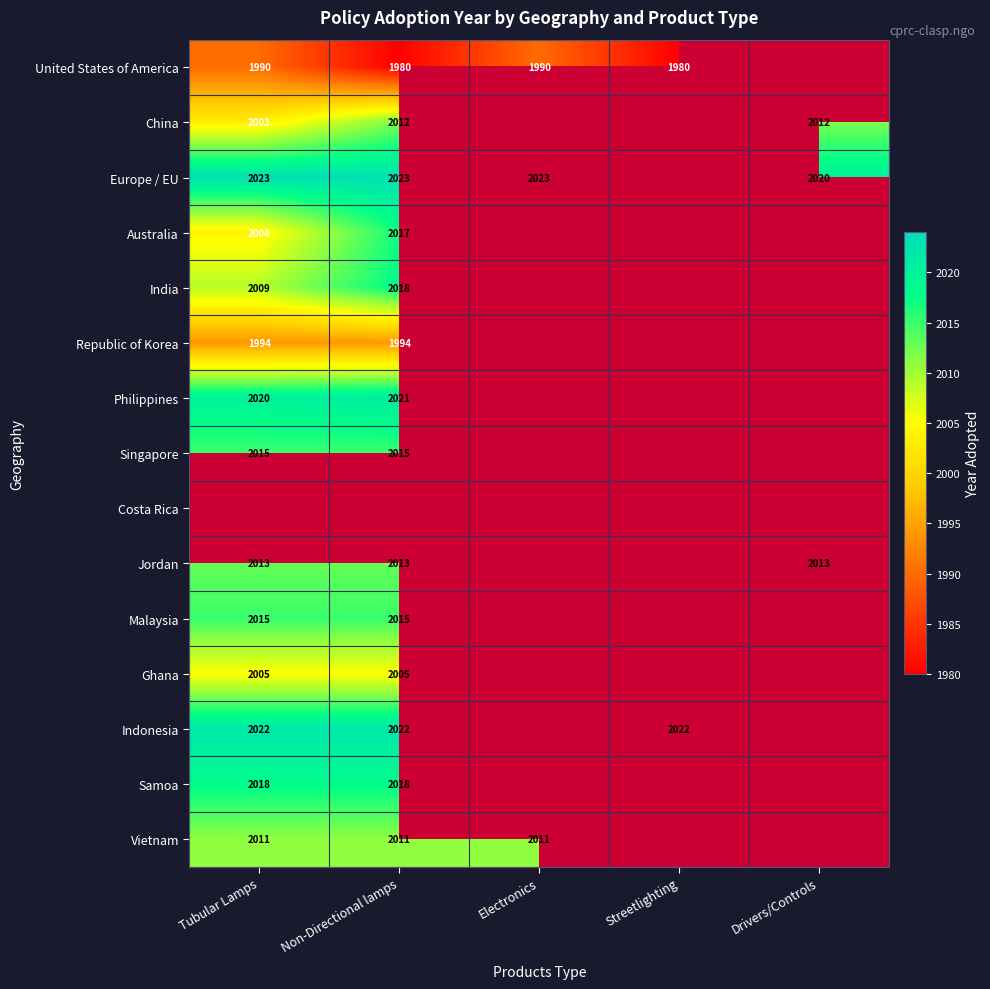

The value of Jordan at Non-Directional lamps is 2013. True or false?

True